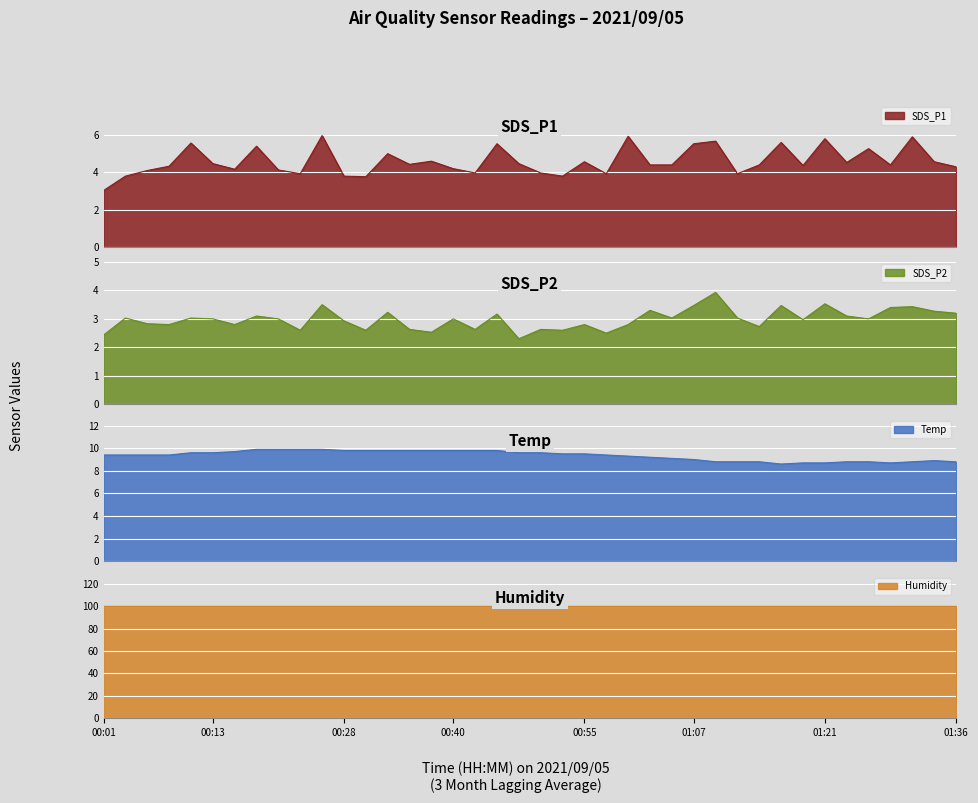

At how many categories does at least one series exceed 6?

40